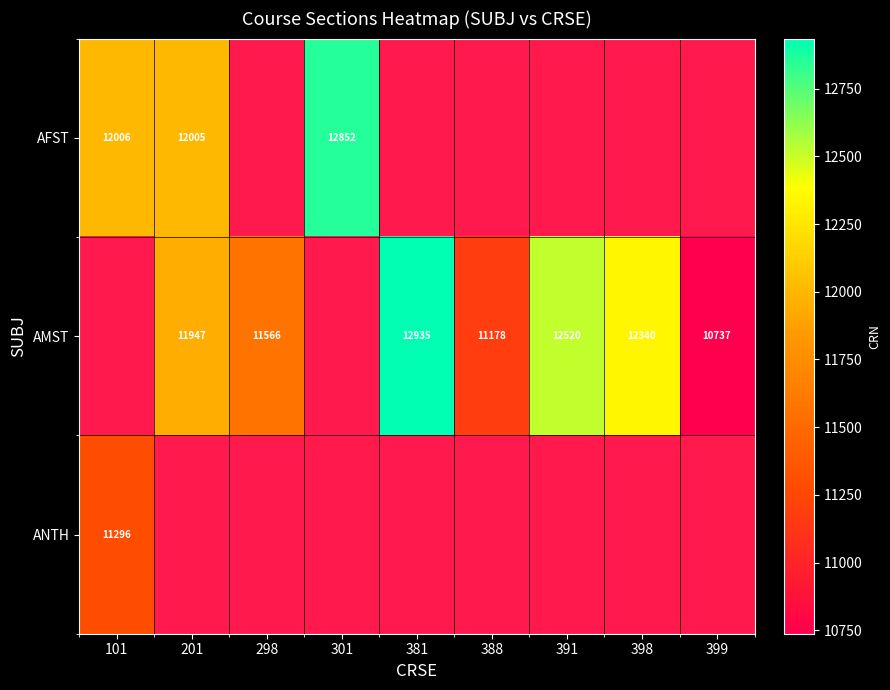

How many categories are shown in the chart?

9